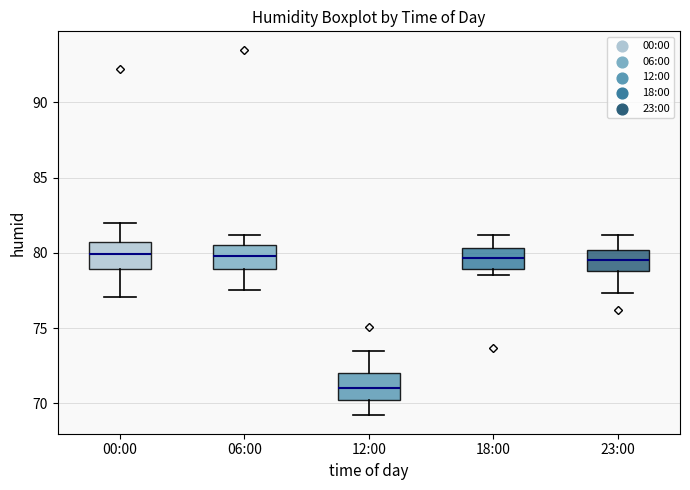

Where is the lower edge of the box for 00:00 on the y-axis? The values are not printed on the chart, so give them approximately, as read against the axis.

79.0